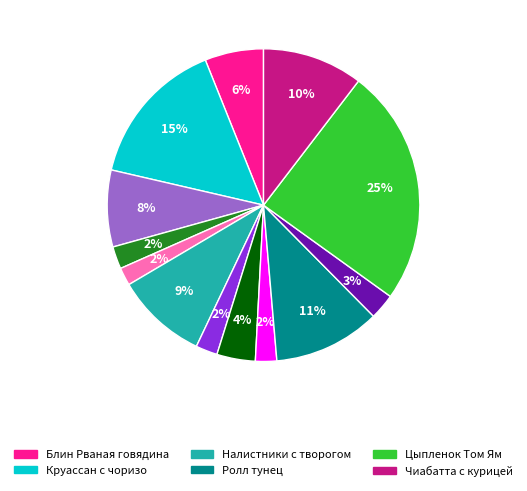

To the nearest percent, what is the difference between the largest and smallest slice percentages?

23%